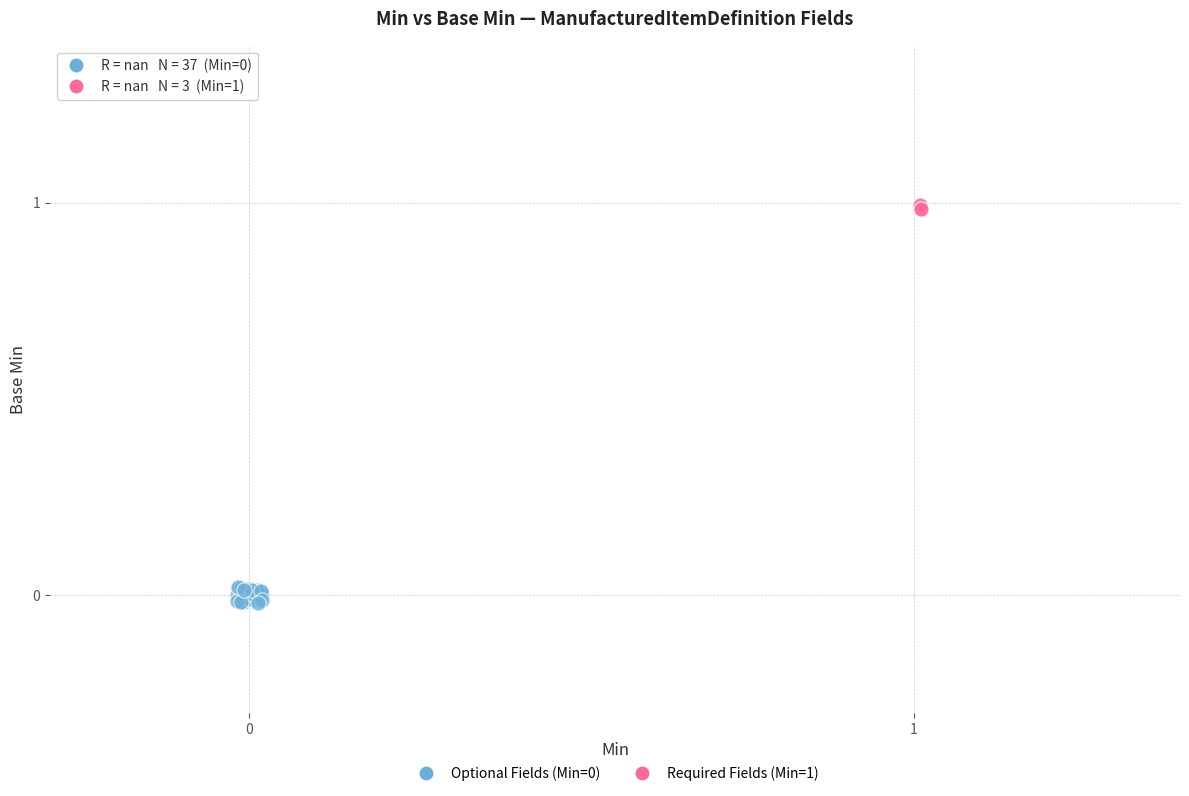

Which series reaches the maximum Y coordinate?

Required Fields (Min=1)